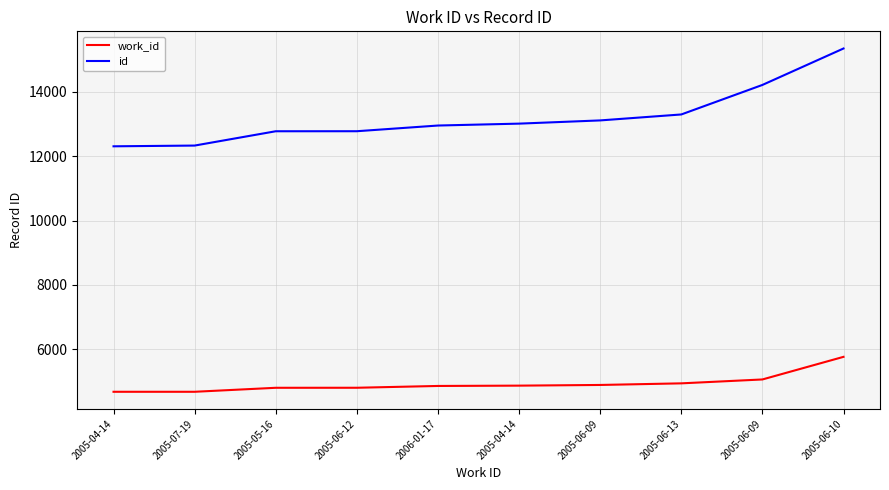

Is the value of id at 2005-05-16 greater than the value of work_id at 2005-05-16?

Yes